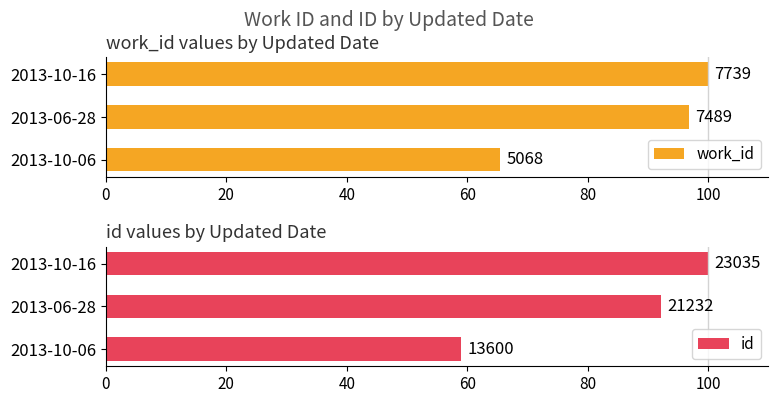

What is the average value of the work_id series?

87.4